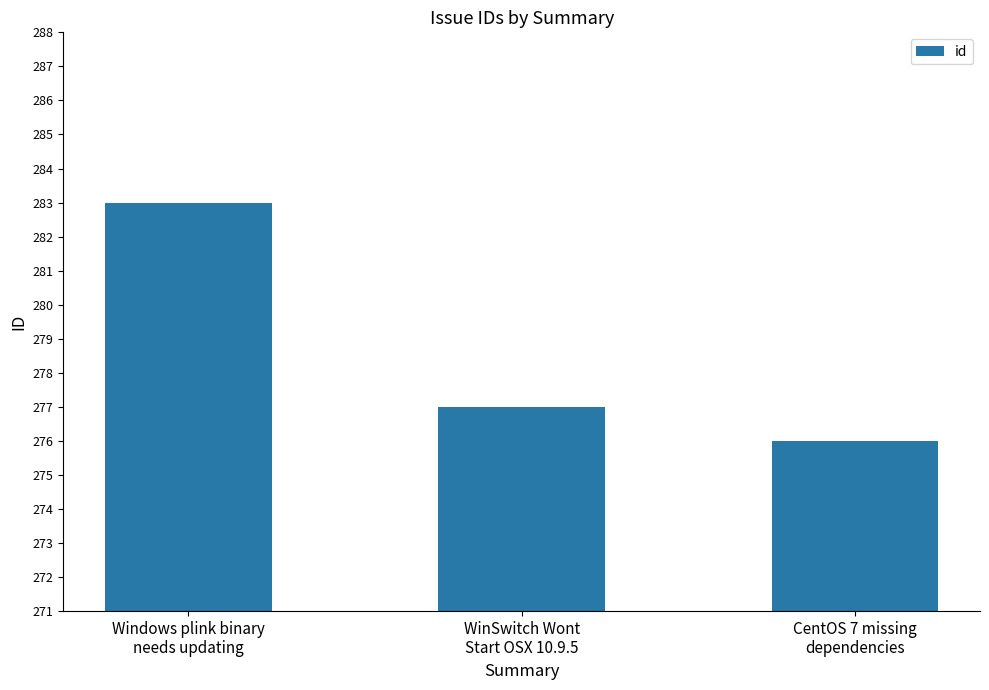

Which label corresponds to the largest value in the chart?

Windows plink binary
needs updating